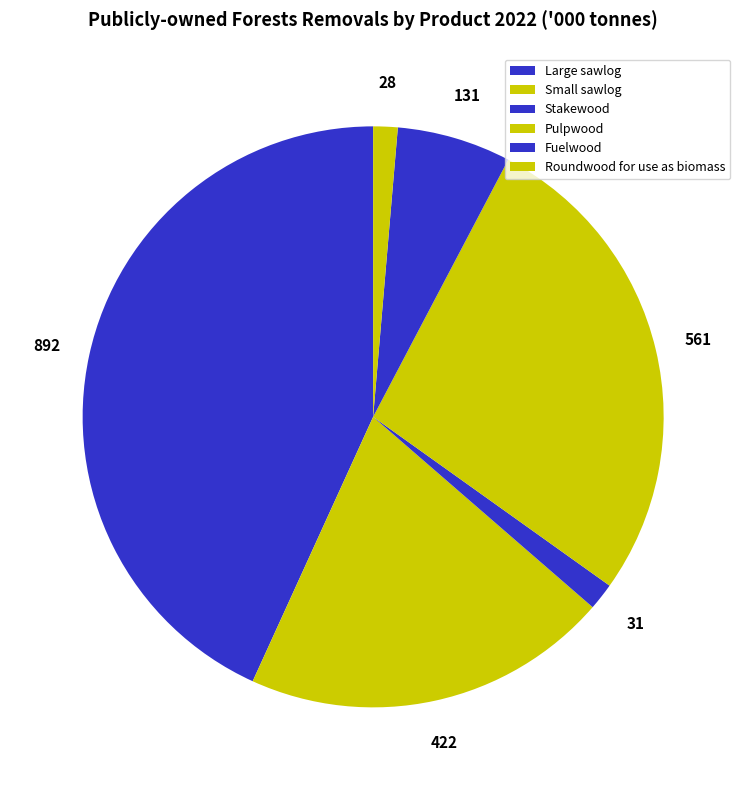

Which category has the smallest portion of the pie?

Roundwood for use as biomass